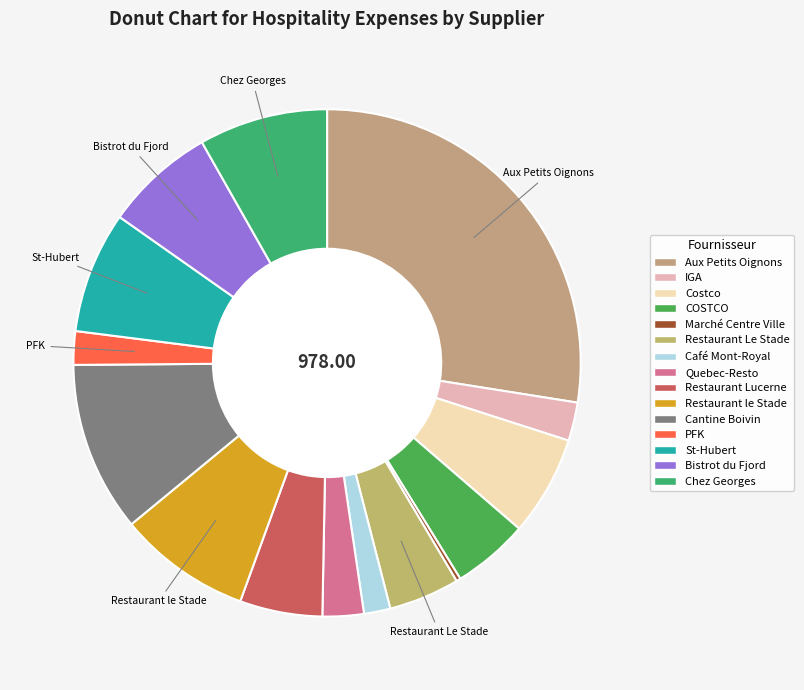

Is there any slice that represents more than half of the pie?

No